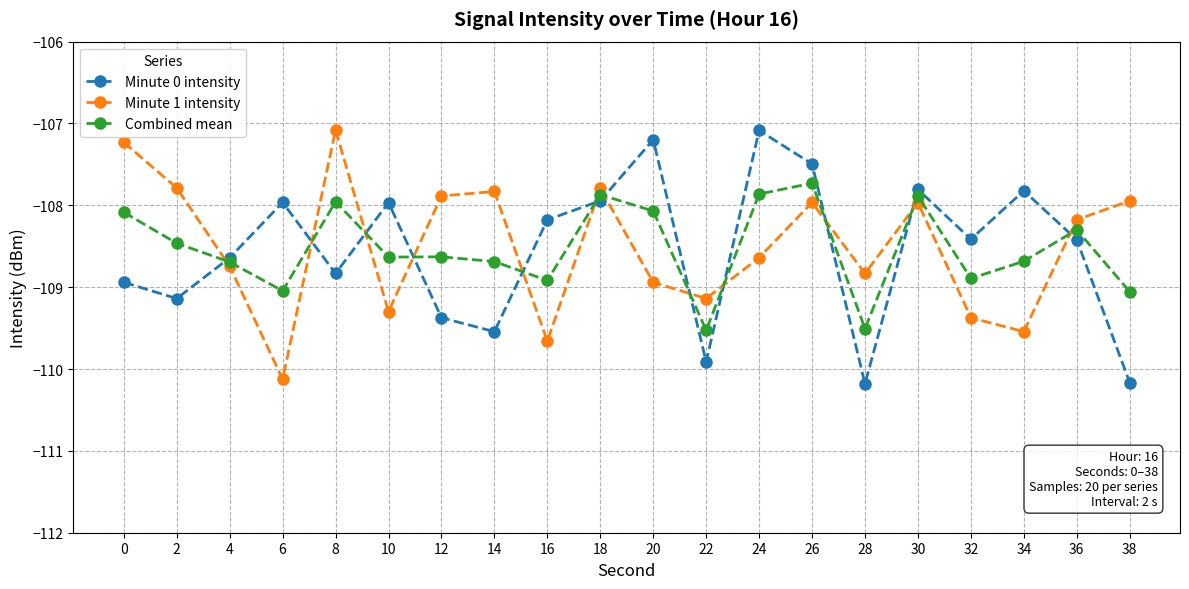

Which series has the widest spread of values?

Minute 0 intensity